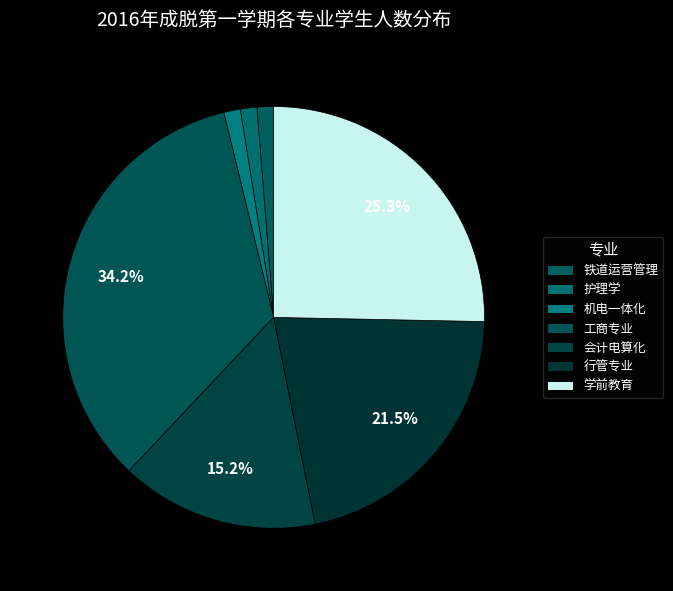

How many segments does this pie chart have?

7